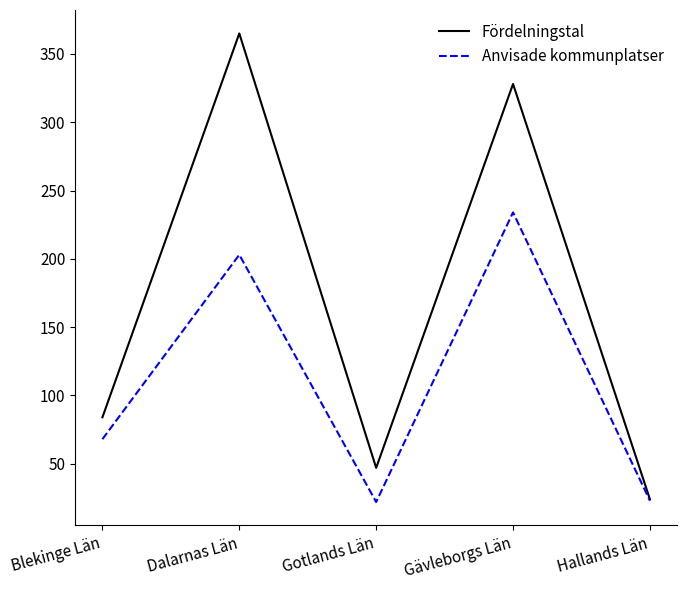

Rank the series by their average value, from lowest to highest.

Anvisade kommunplatser, Fördelningstal